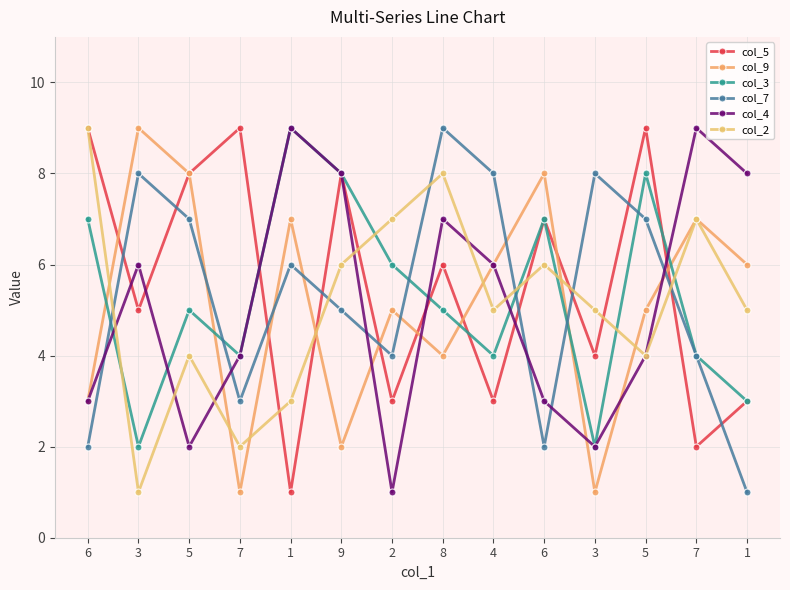

What is the total value across all series at 5?

34